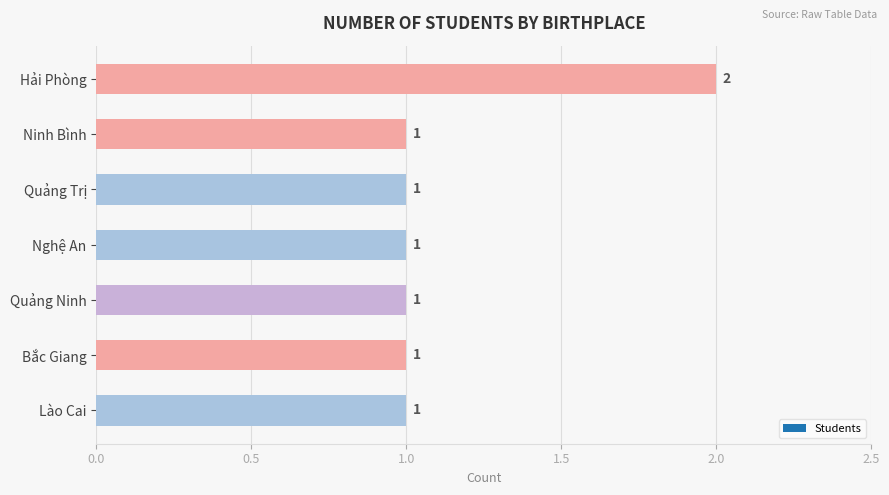

Are the bars grouped side by side (vs. stacked)?

No